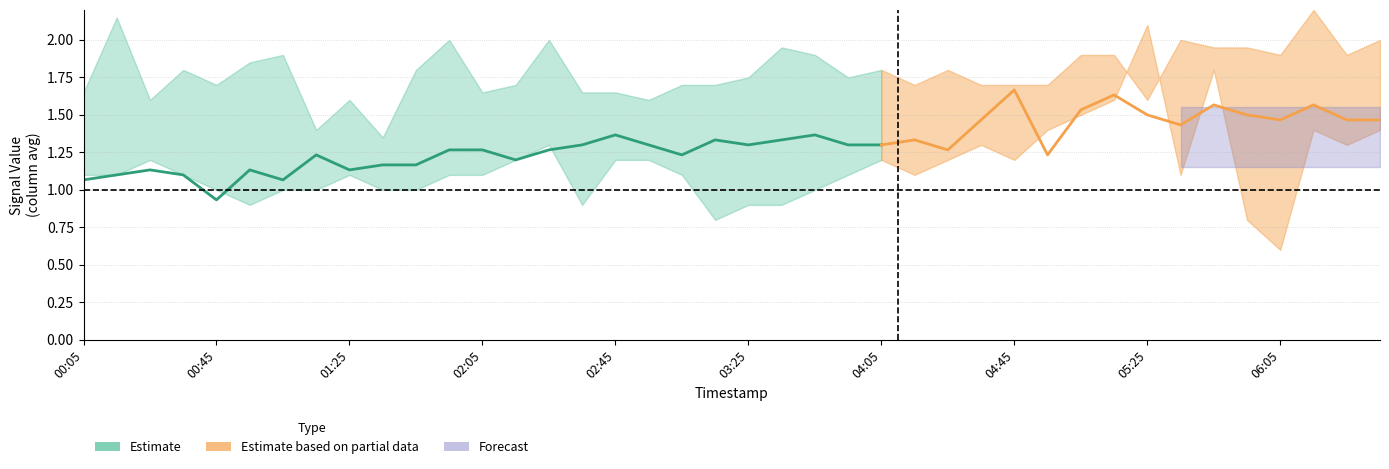

Which has a higher value, 2022/11/10 02:25 or 2022/11/10 03:05?

2022/11/10 02:25